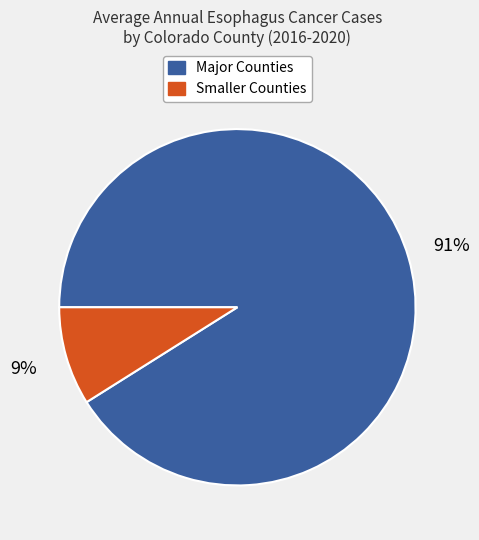

To the nearest percent, what is the average slice percentage?

50%